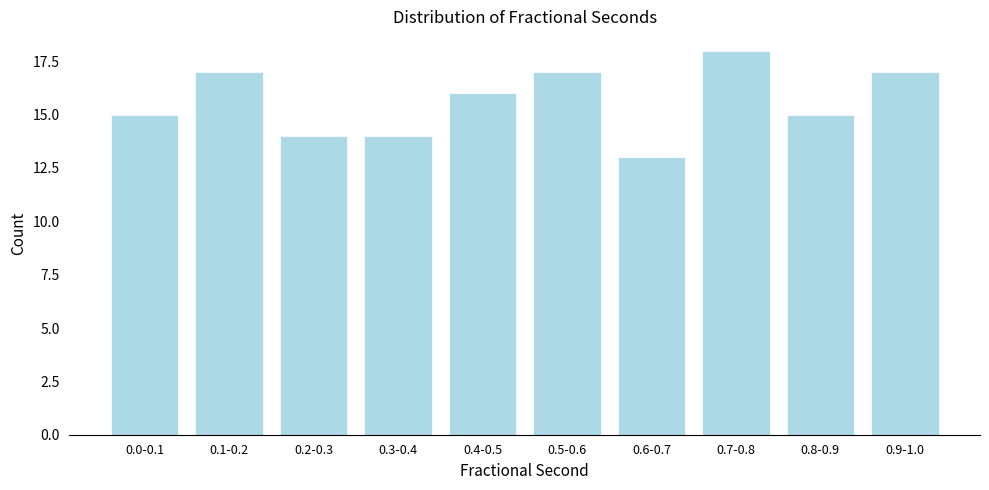

Reading left to right, transcribe all the data shown in this chart.

0.0-0.1=15	0.1-0.2=17	0.2-0.3=14	0.3-0.4=14	0.4-0.5=16	0.5-0.6=17	0.6-0.7=13	0.7-0.8=18	0.8-0.9=15	0.9-1.0=17